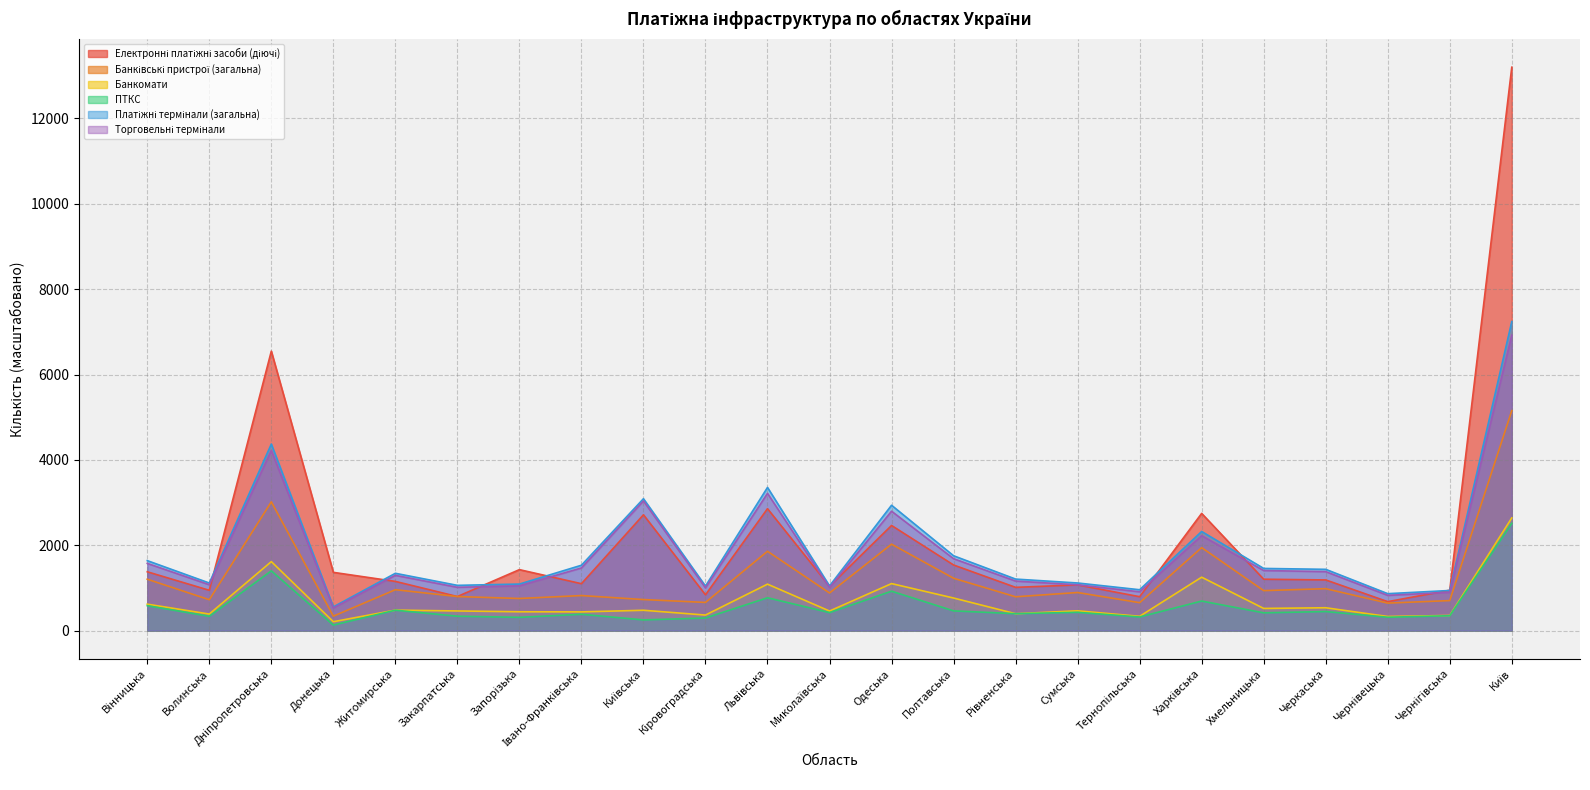

The Платіжні термінали (загальна) series shows 1640.0 at Вінницька. True or false?

True